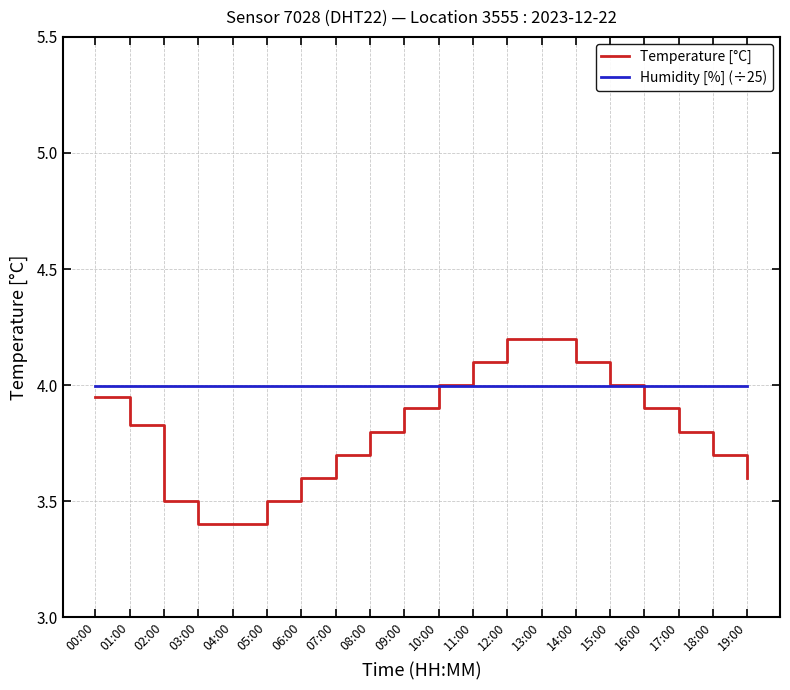

What is the smallest value displayed?

3.4